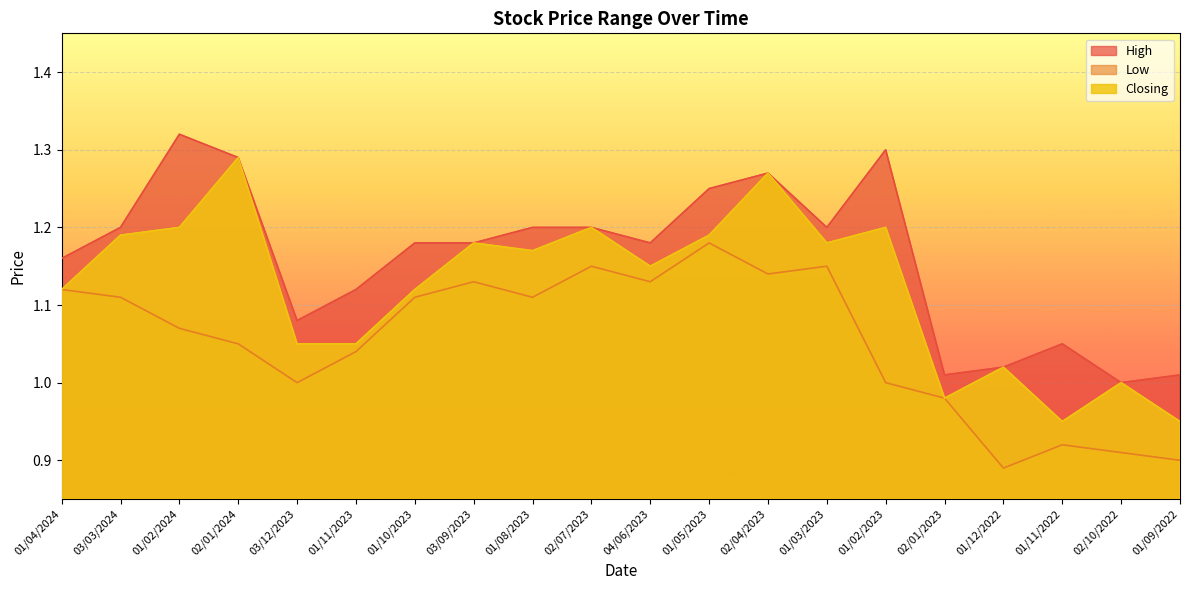

What value does the Closing series have at 01/12/2022?

1.0